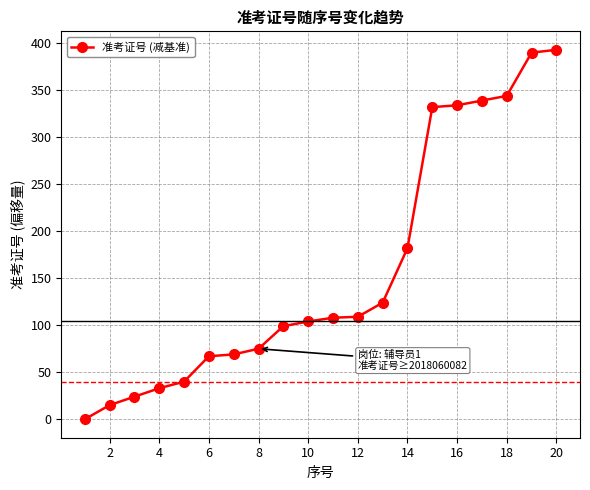

What is the difference between the second highest and second lowest values?

375